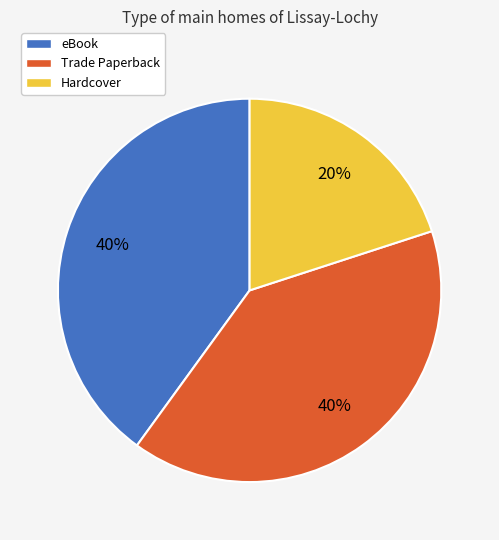

To the nearest percent, what is the difference between the largest and smallest slice percentages?

20%